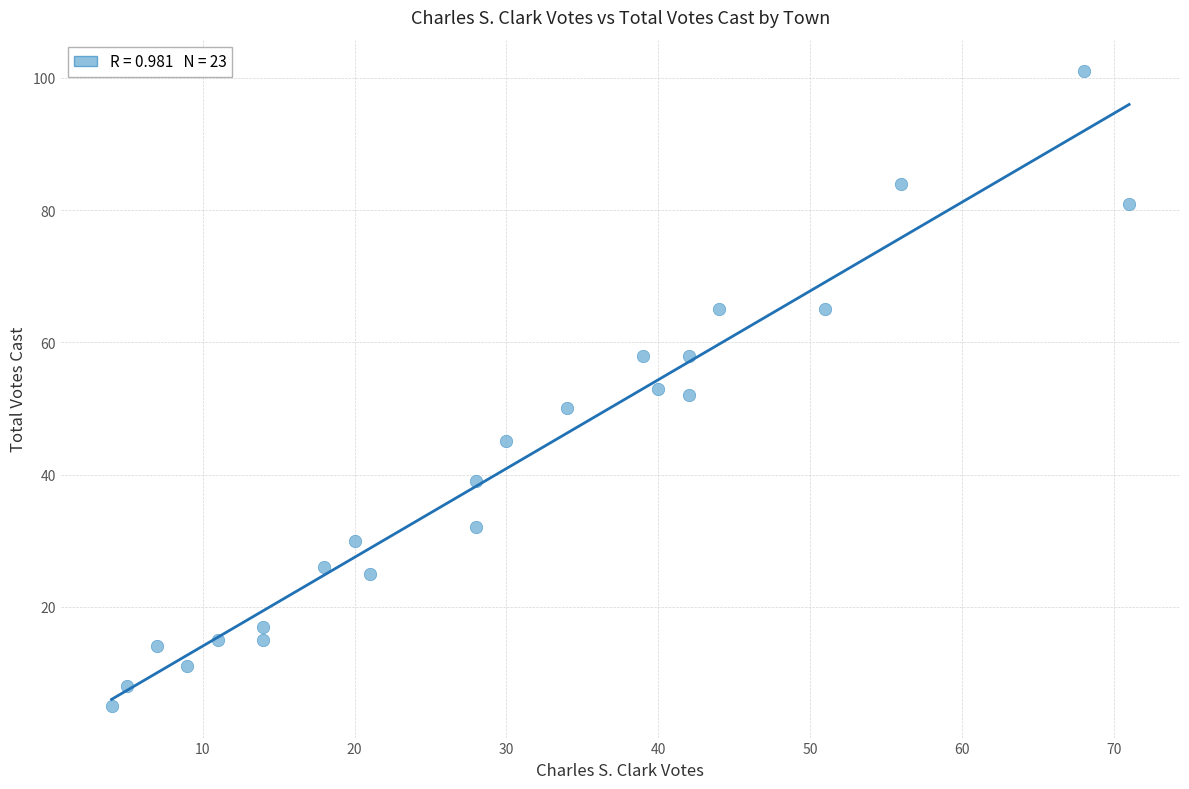

What is the range of Y values (max minus min)?

96